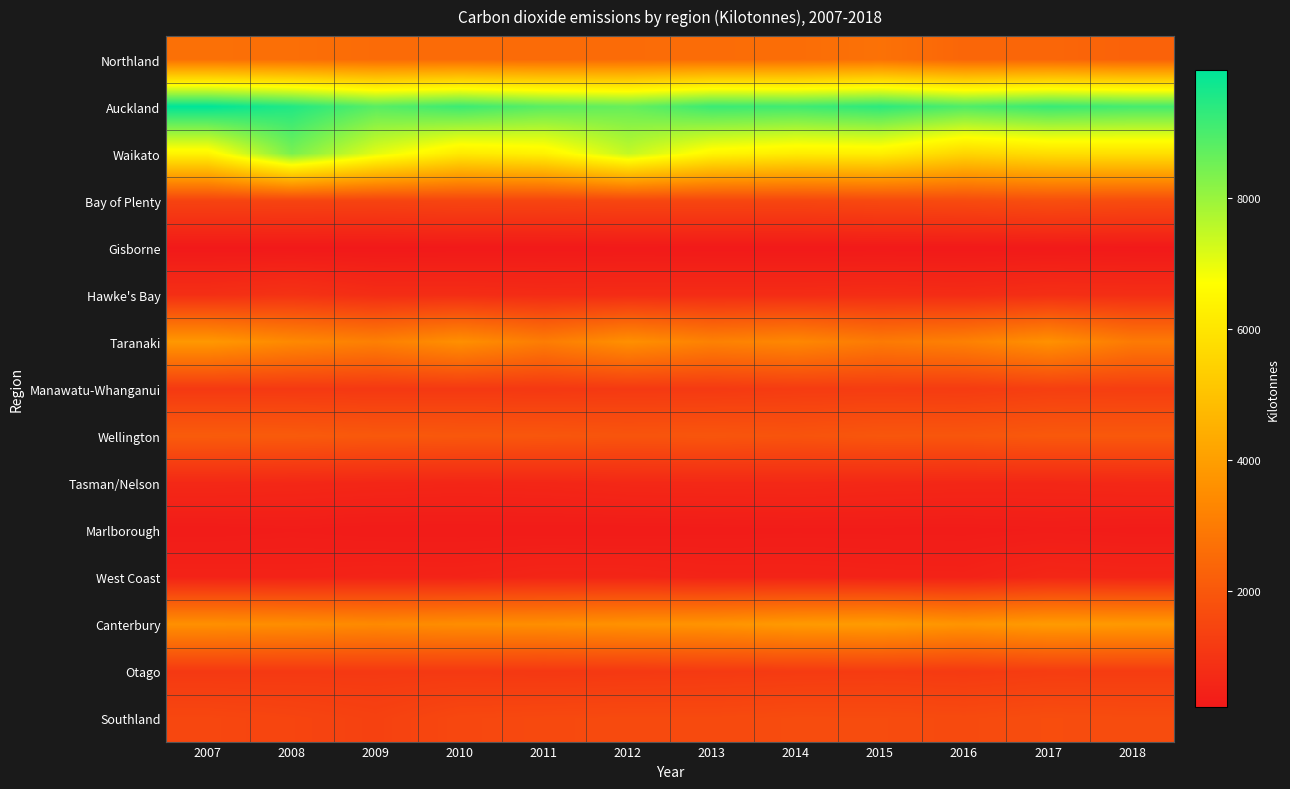

At which category does the chart reach its peak across all series?

2007